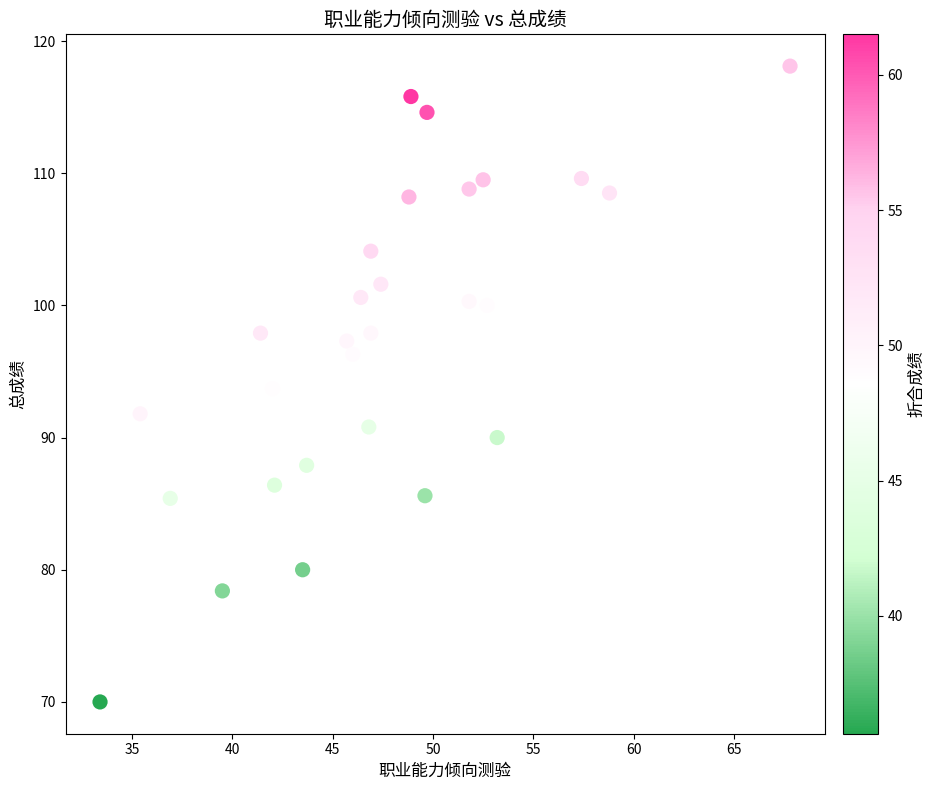

What is the range of Y values (max minus min)?

48.1